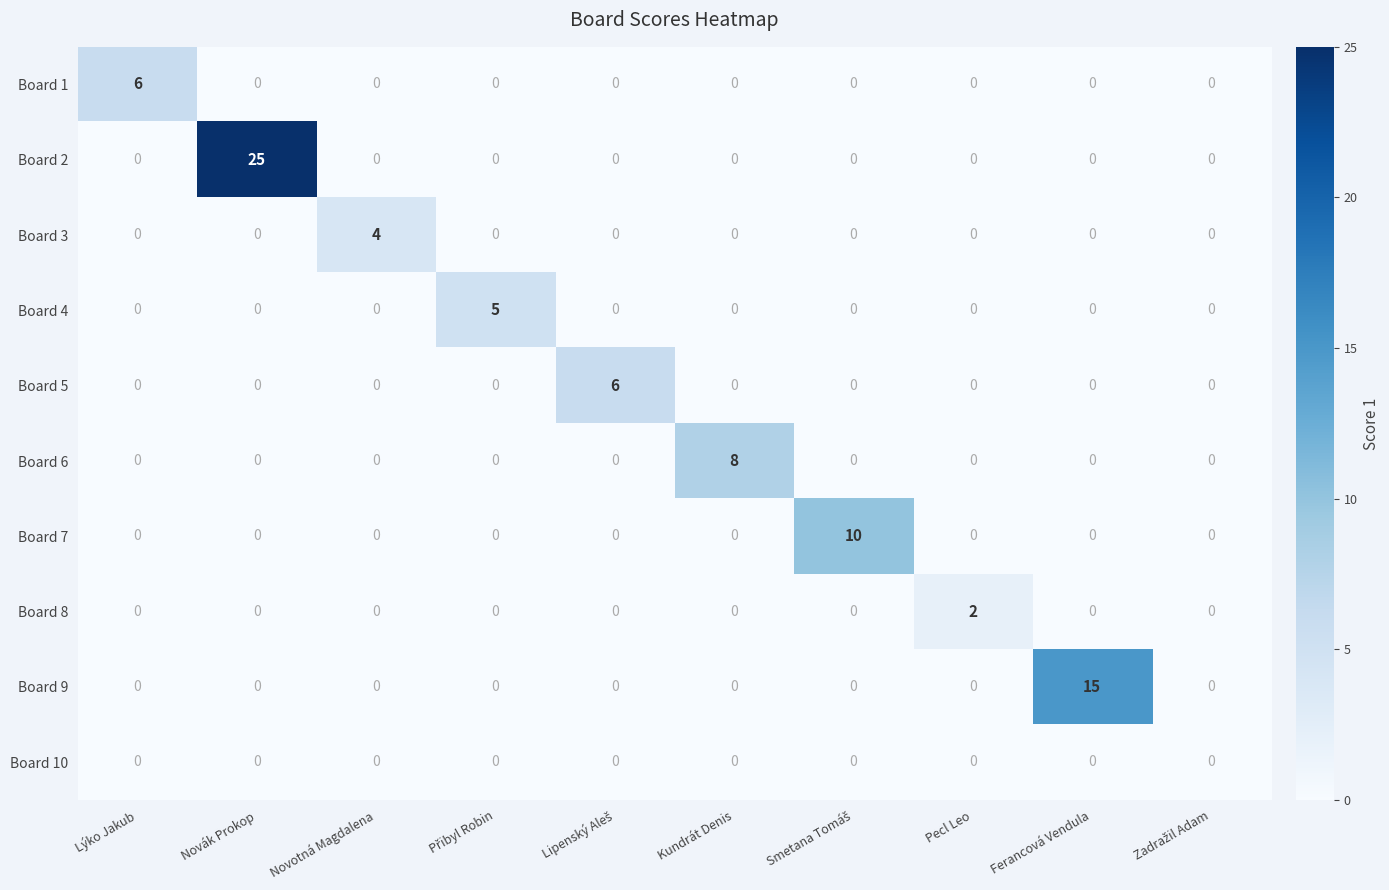

Which series has the largest range (max minus min)?

Board 2